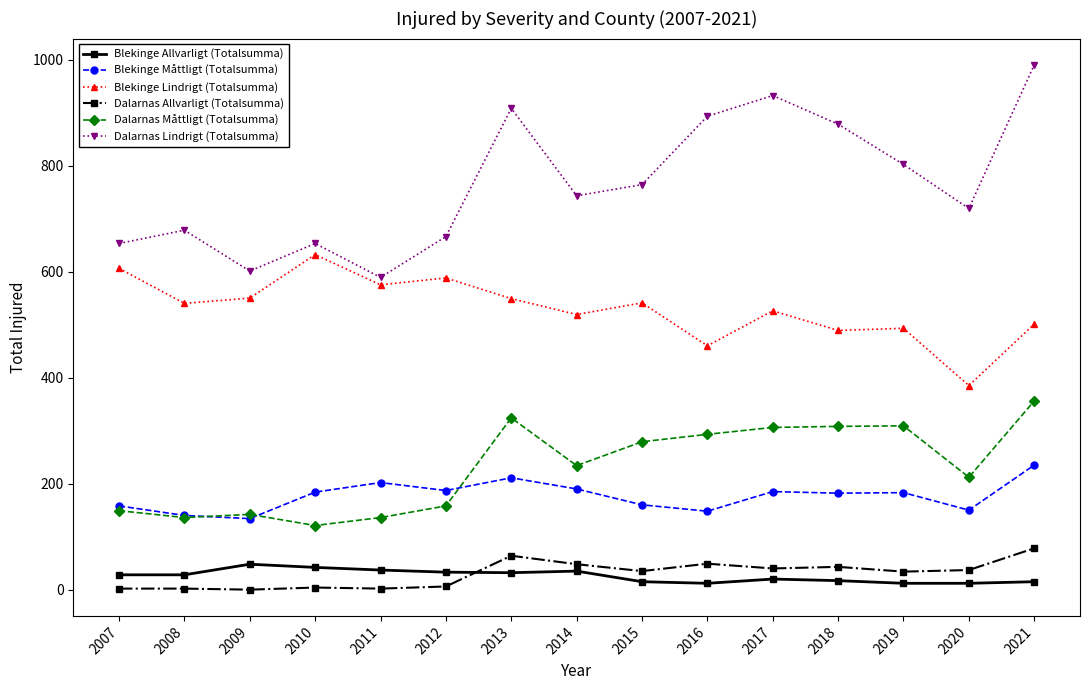

True or false: Blekinge Lindrigt (Totalsumma) and Blekinge Måttligt (Totalsumma) cross at least once.

False